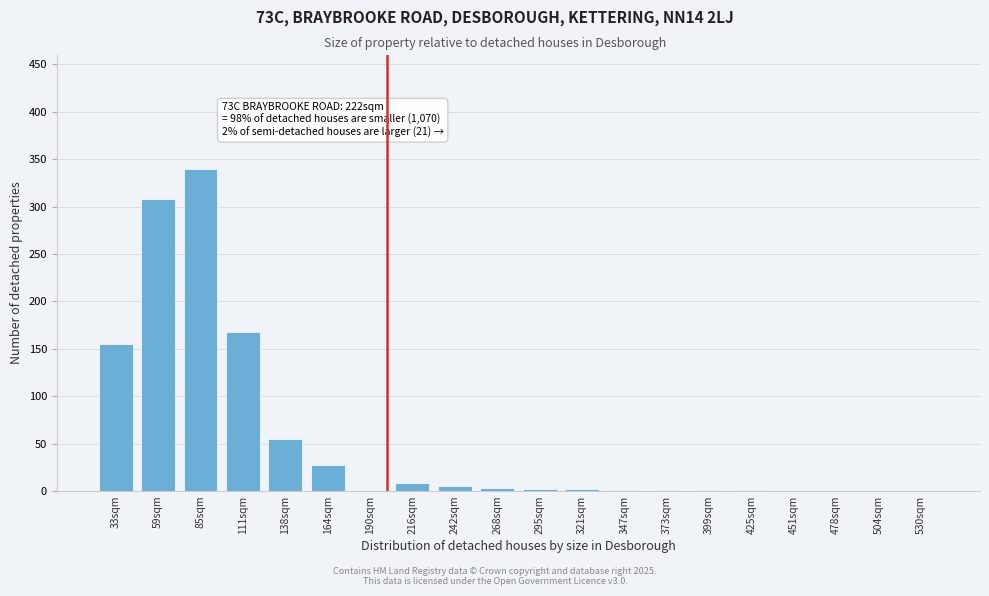

What is the sum of all values?

1092